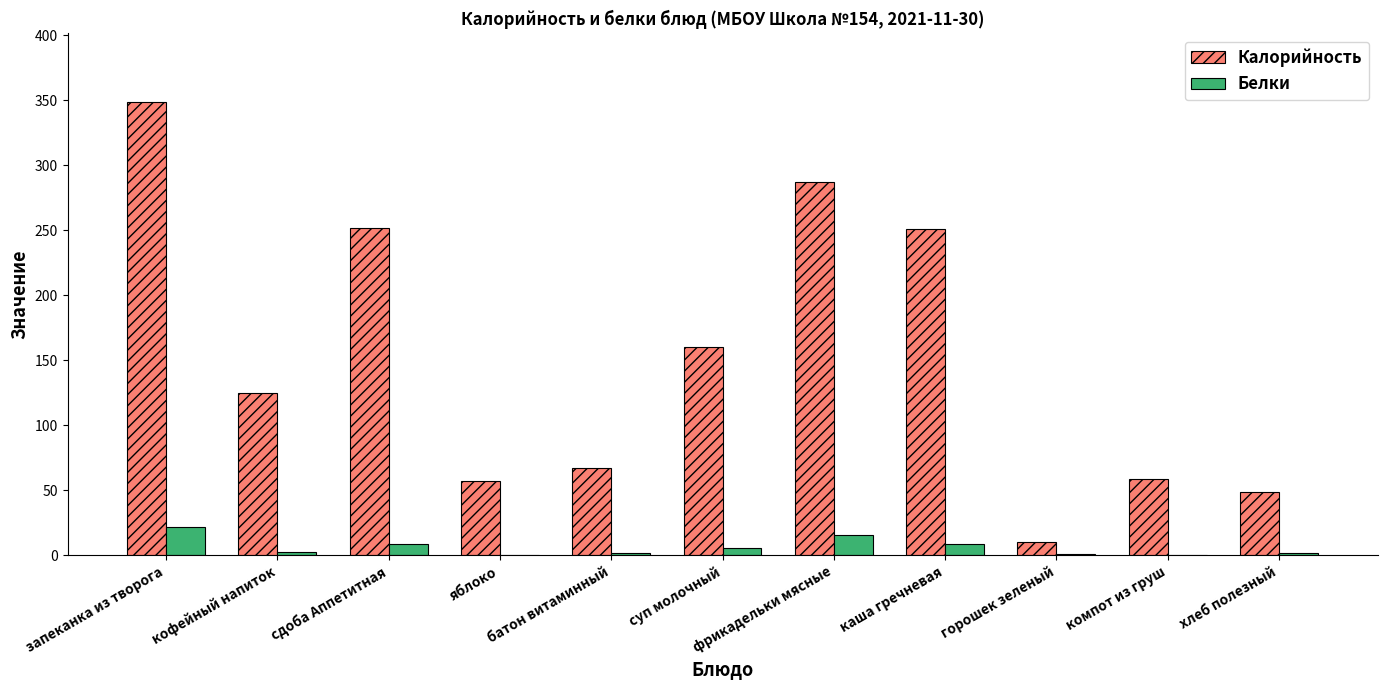

True or false: Калорийность has a value of 193.5 at фрикадельки мясные.

False